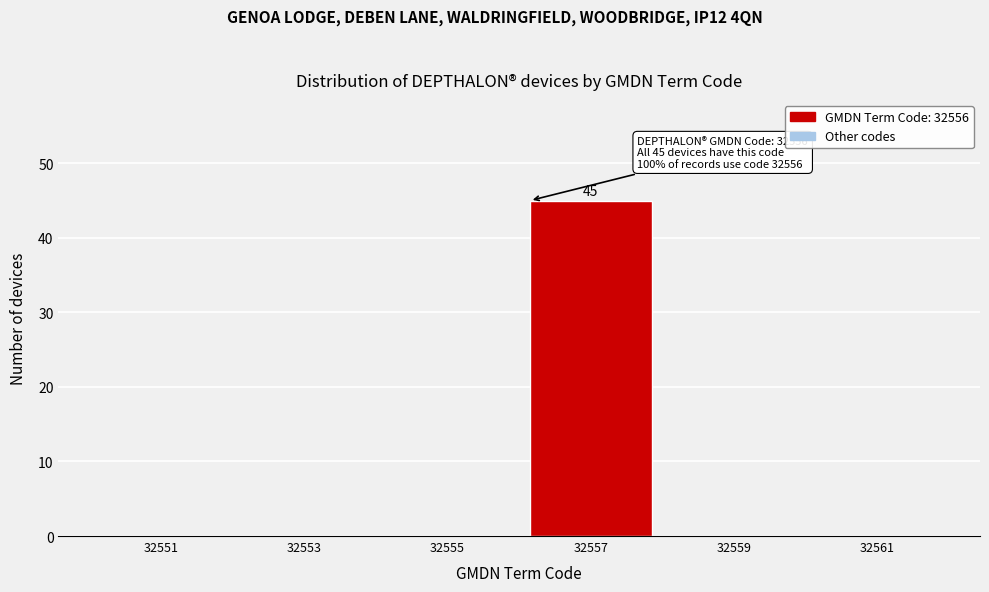

Reading right to left, transcribe all the data shown in this chart.

32561=0	32559=0	32557=45	32555=0	32553=0	32551=0